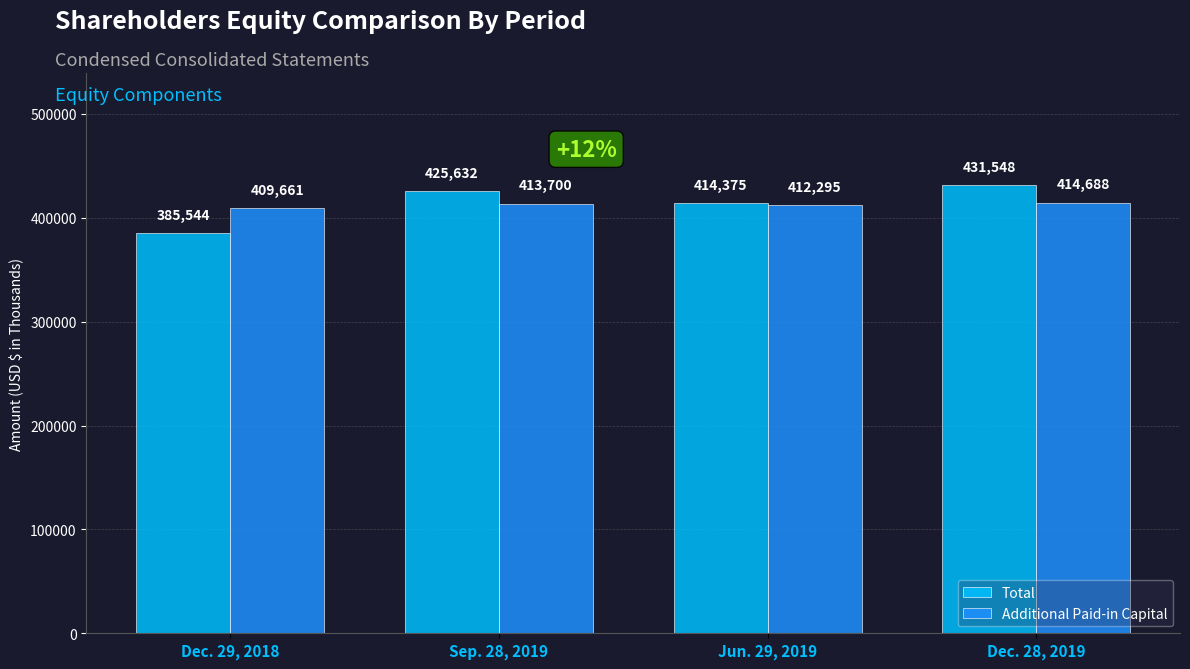

How many groups of bars are there?

4